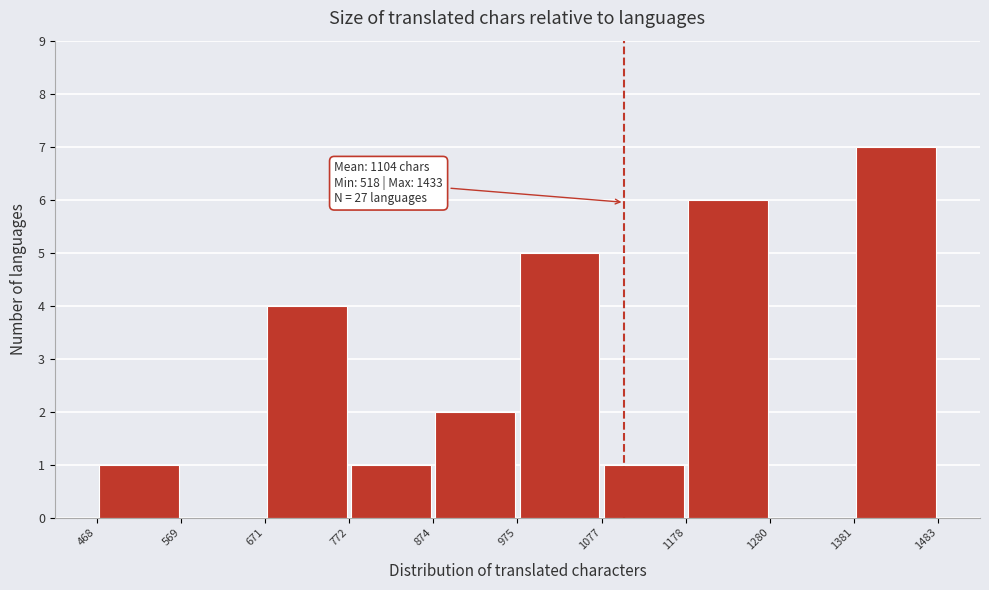

Over which range of the x-axis is the bar tallest?

1381 to 1483